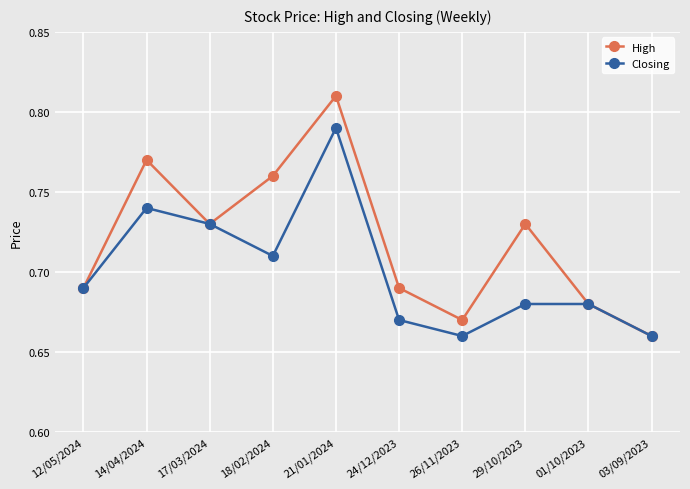

What is the sum of the High values at 03/09/2023 and 24/12/2023?

1.4